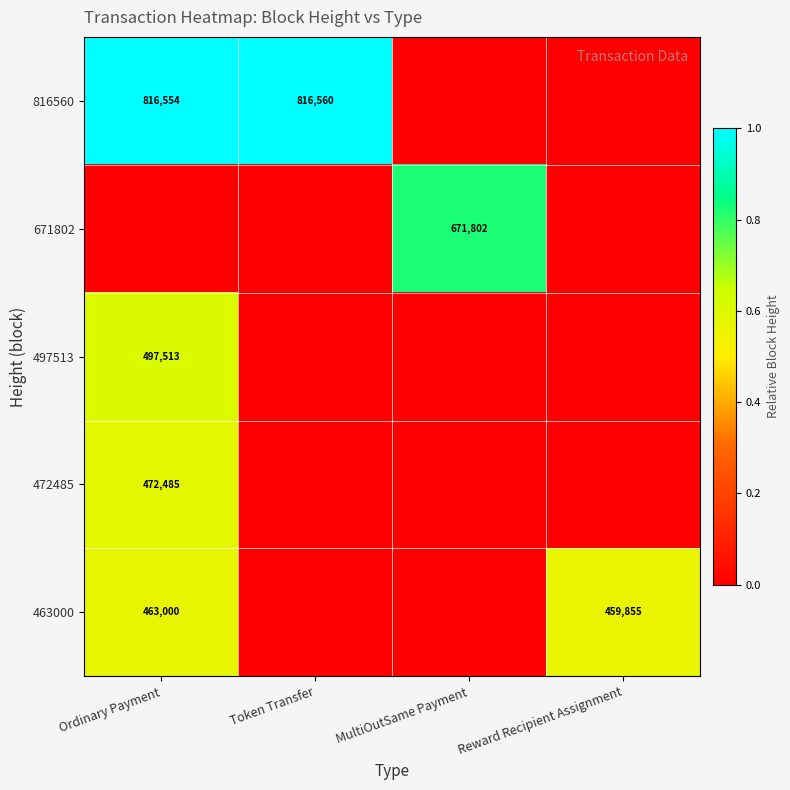

At how many categories does at least one series exceed 0?

4